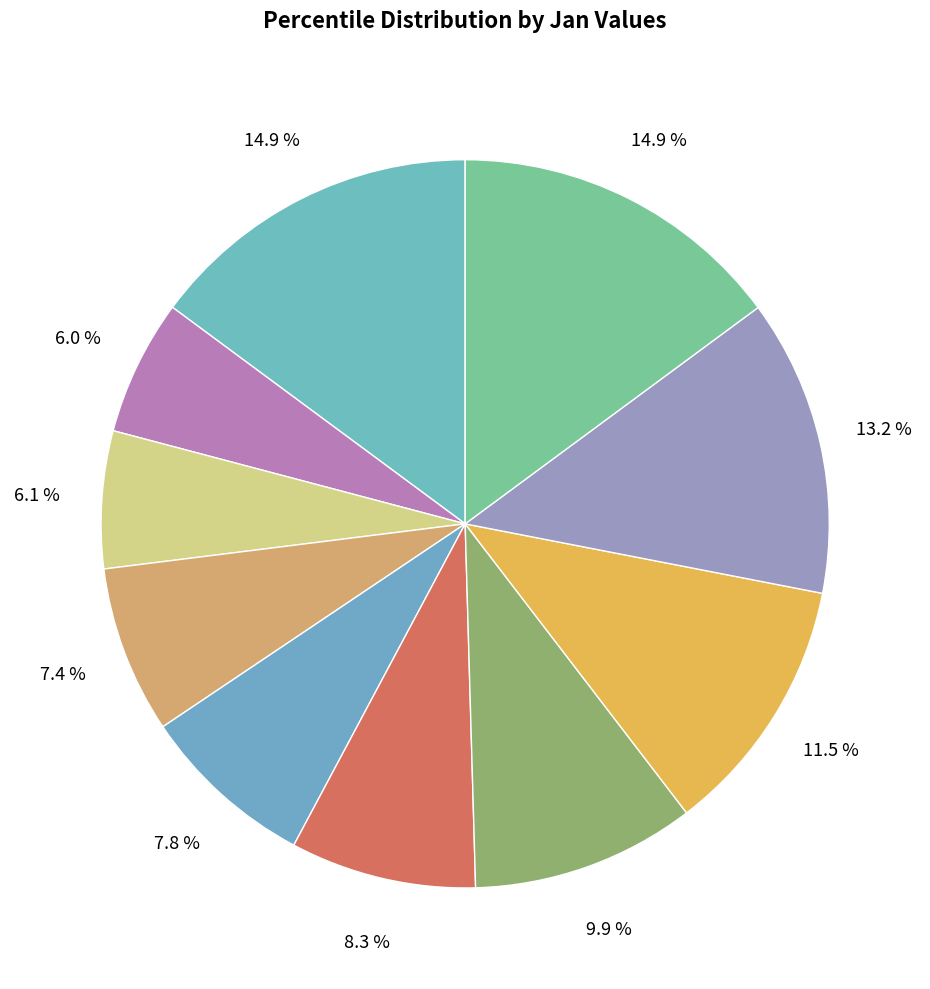

To the nearest percent, what is the average slice percentage?

10%